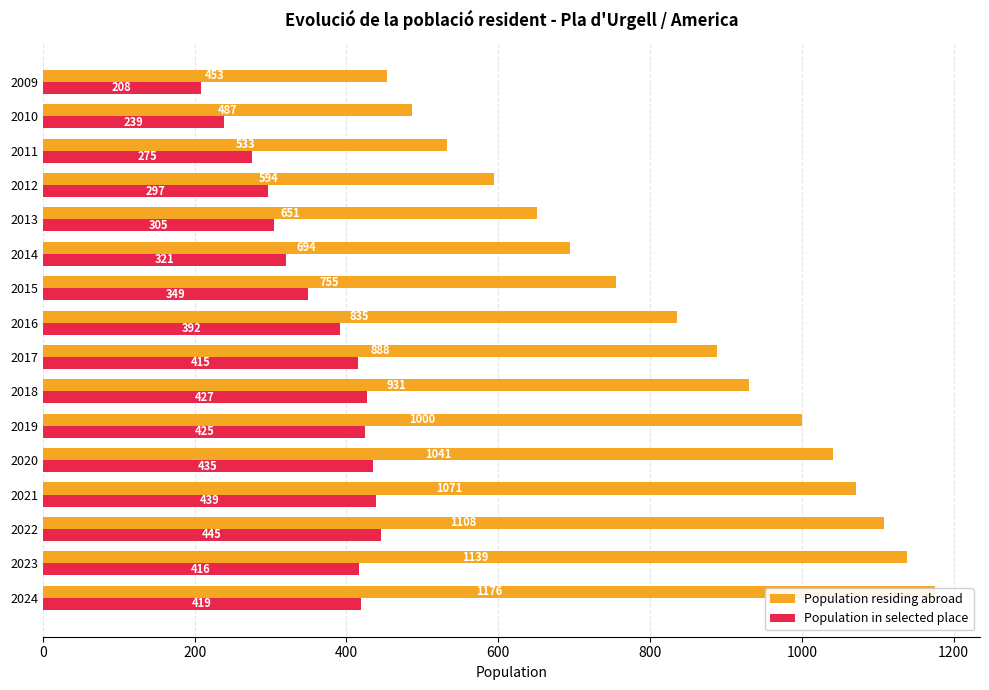

What is the sum of all Population in selected place values?

5807